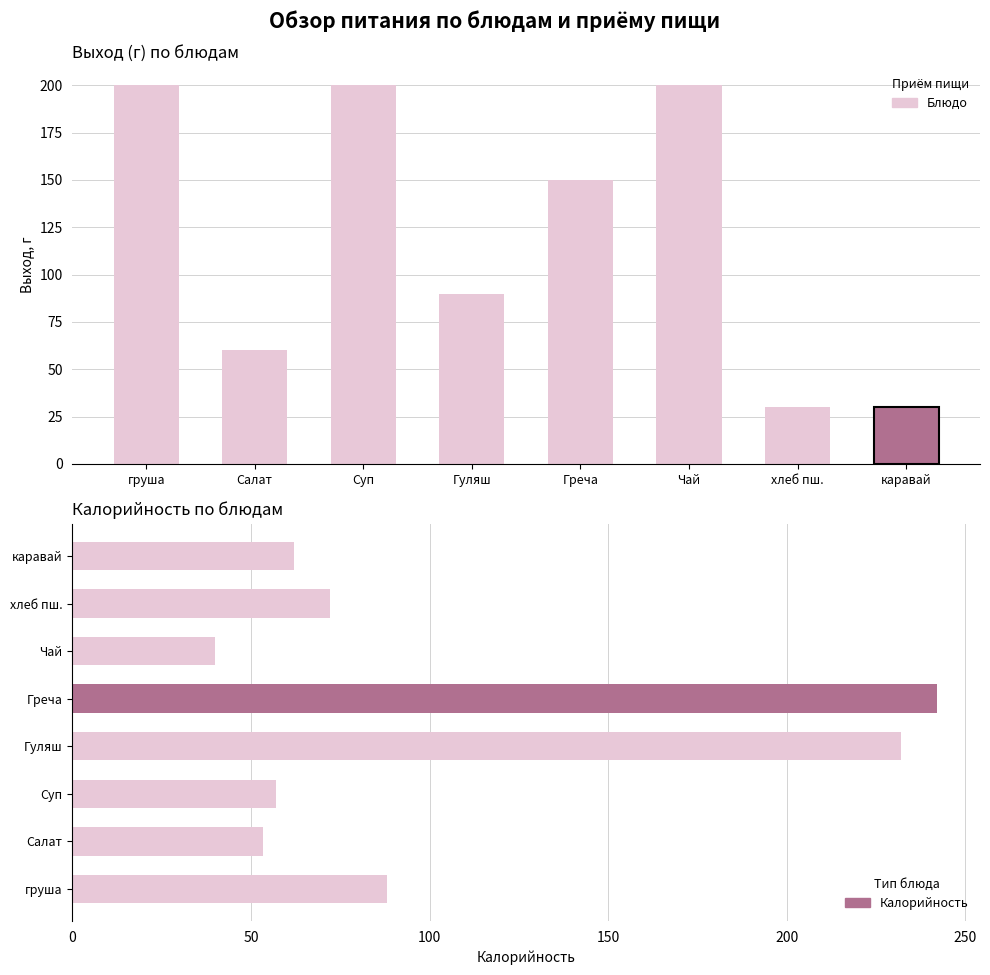

Read the Выход, г value at хлеб пш..

30.0